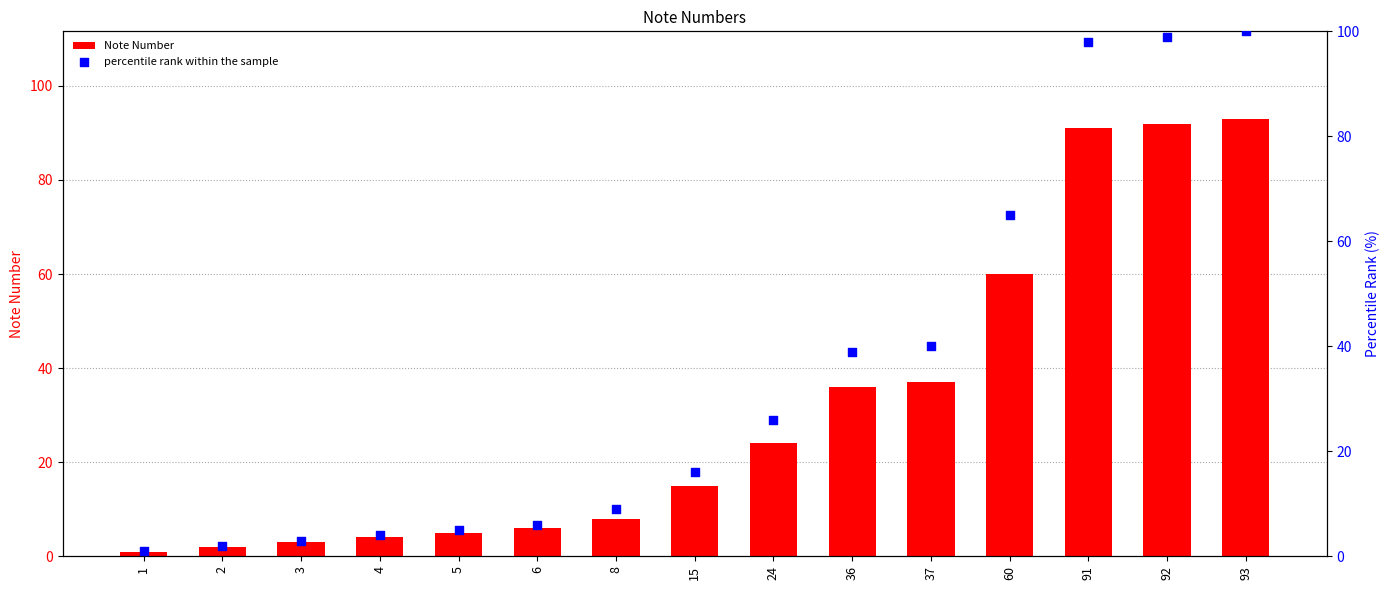

What is the total value across all series at 91?

189